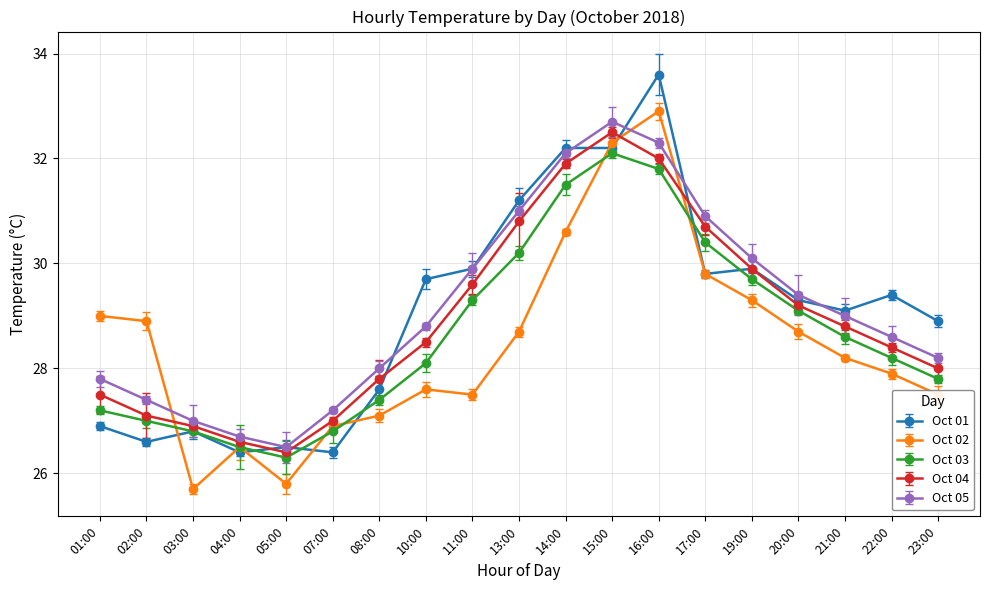

What is the label of the 3rd point from the right?

21:00